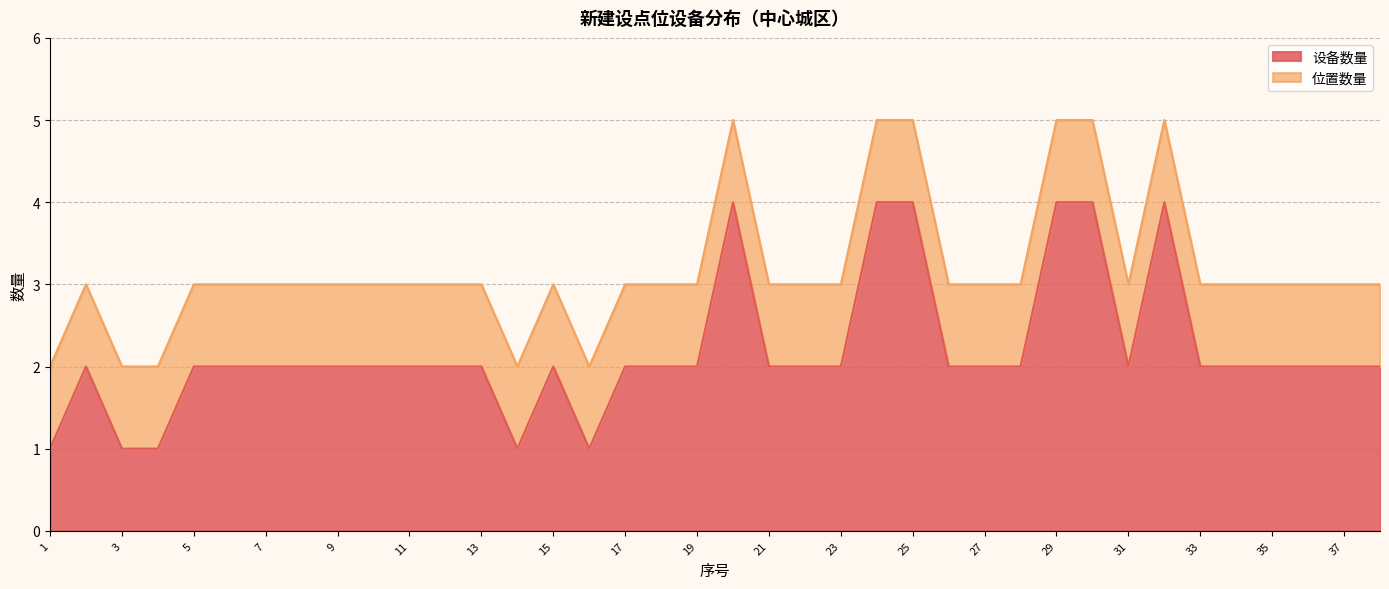

What is the difference between the second highest and second lowest values?

3